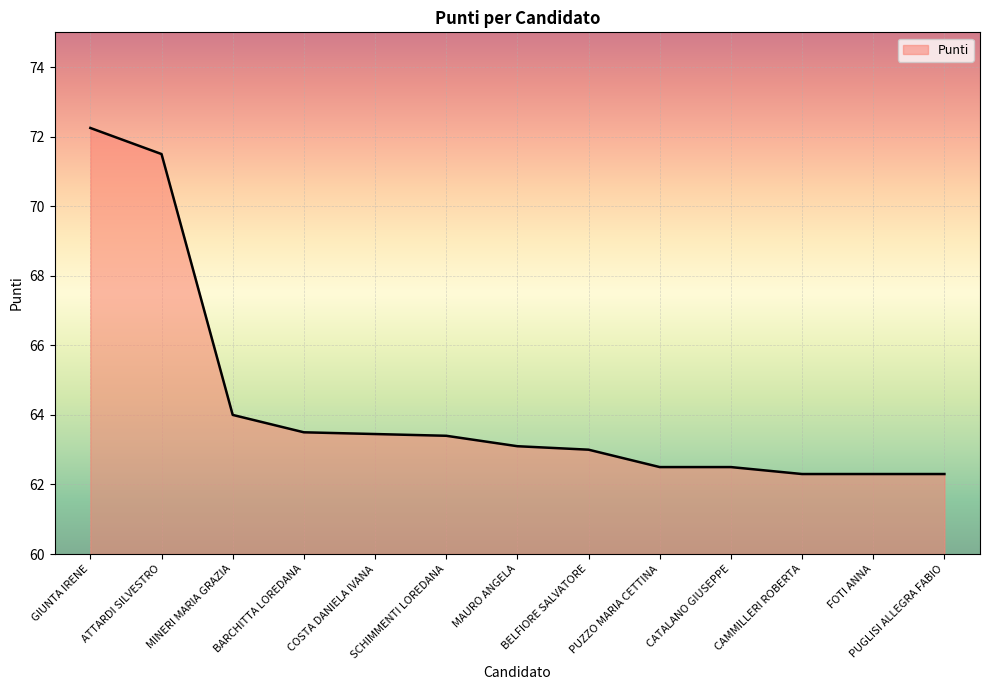

Which label corresponds to the largest value in the chart?

GIUNTA IRENE